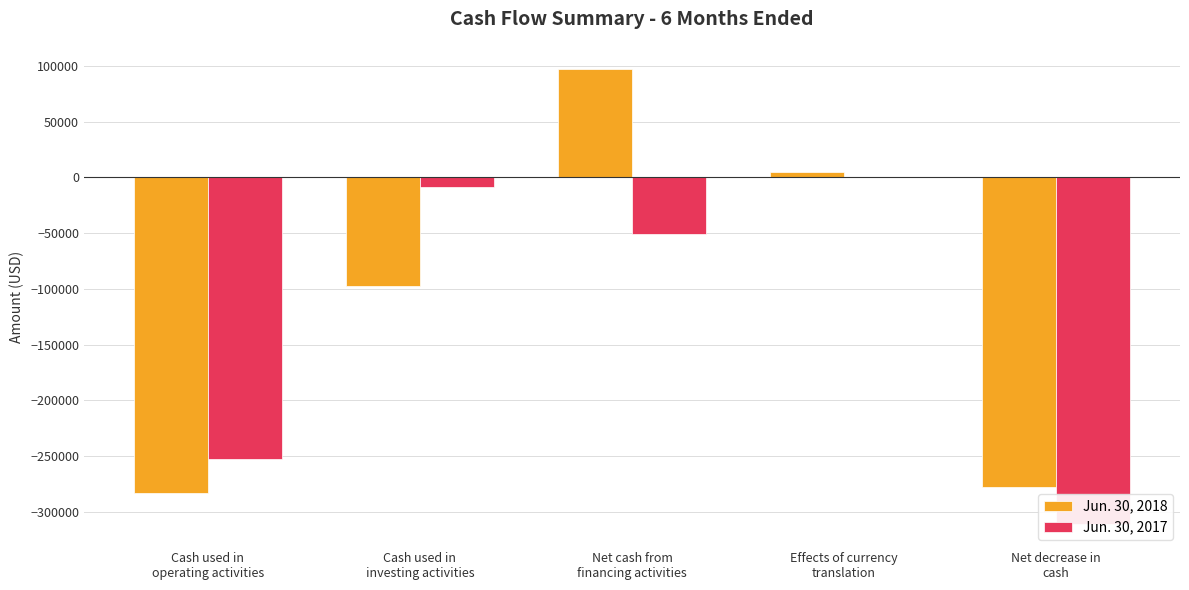

What is the minimum value for Jun. 30, 2017?

-311379